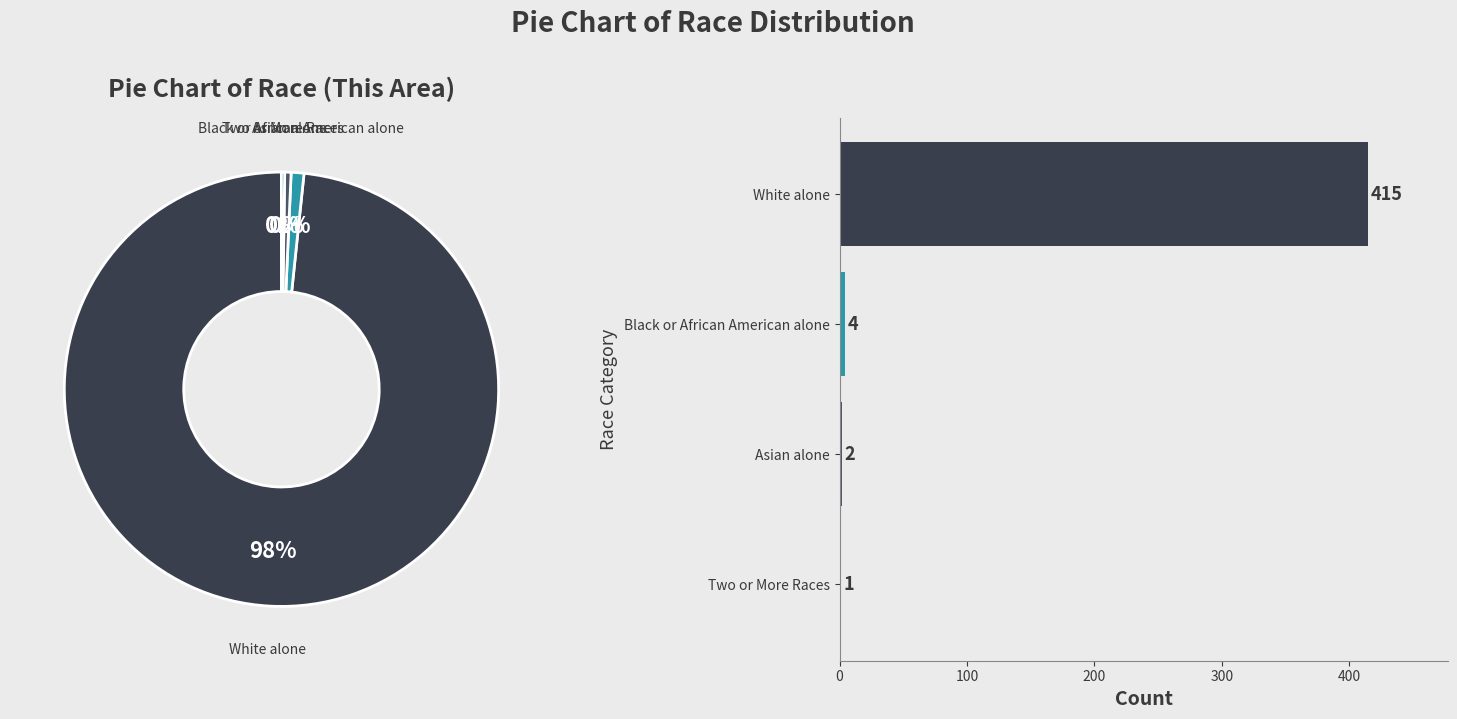

How much of the chart is everything except Two or More Races?

99.8%